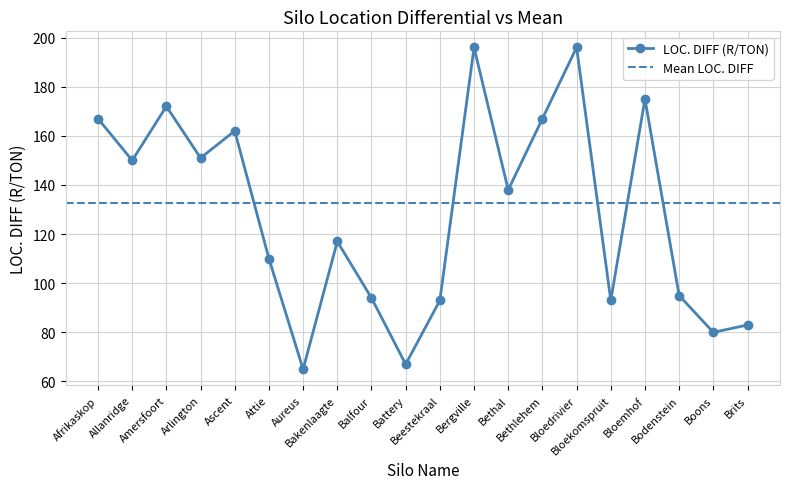

What position from the left is Attie?

6